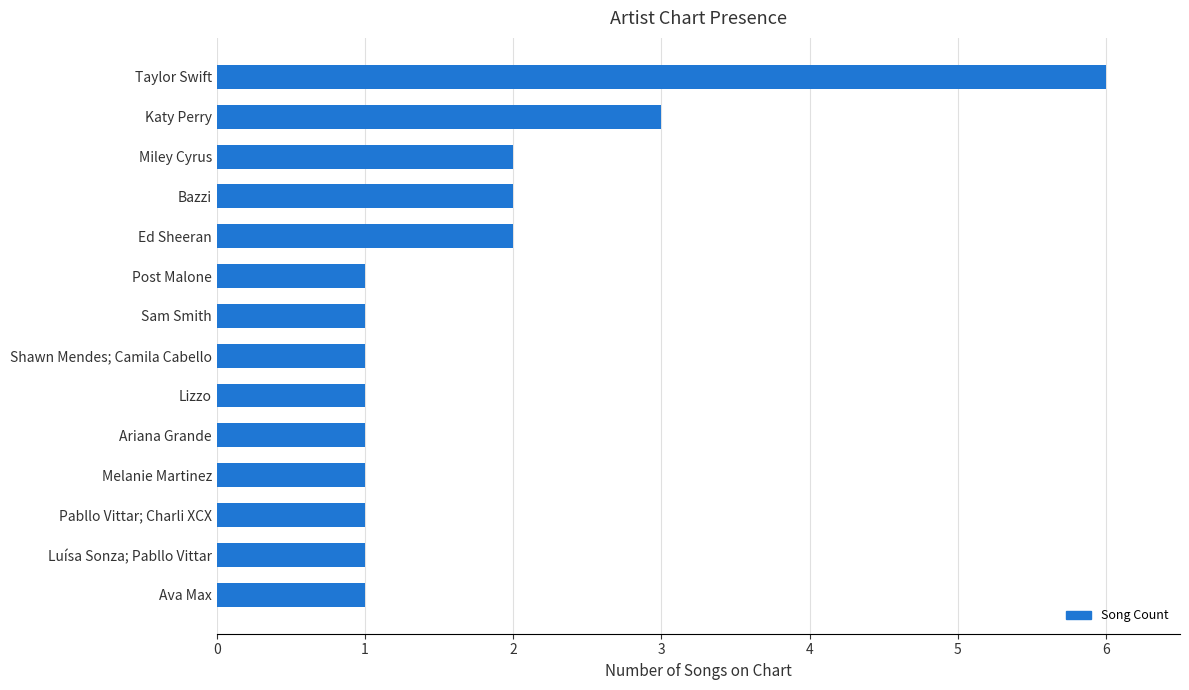

The value at Shawn Mendes; Camila Cabello is 1. True or false?

True